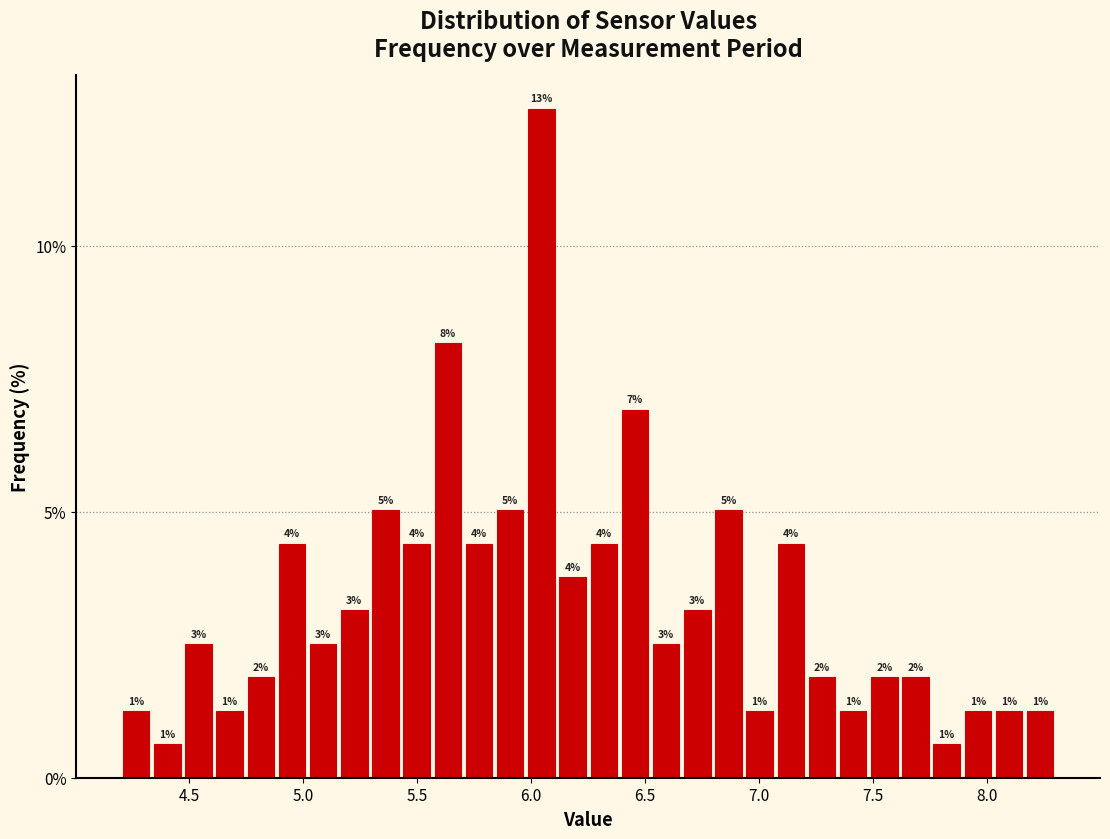

Read against the x-axis, roughly where is the centre of the tallest bar?

6.05